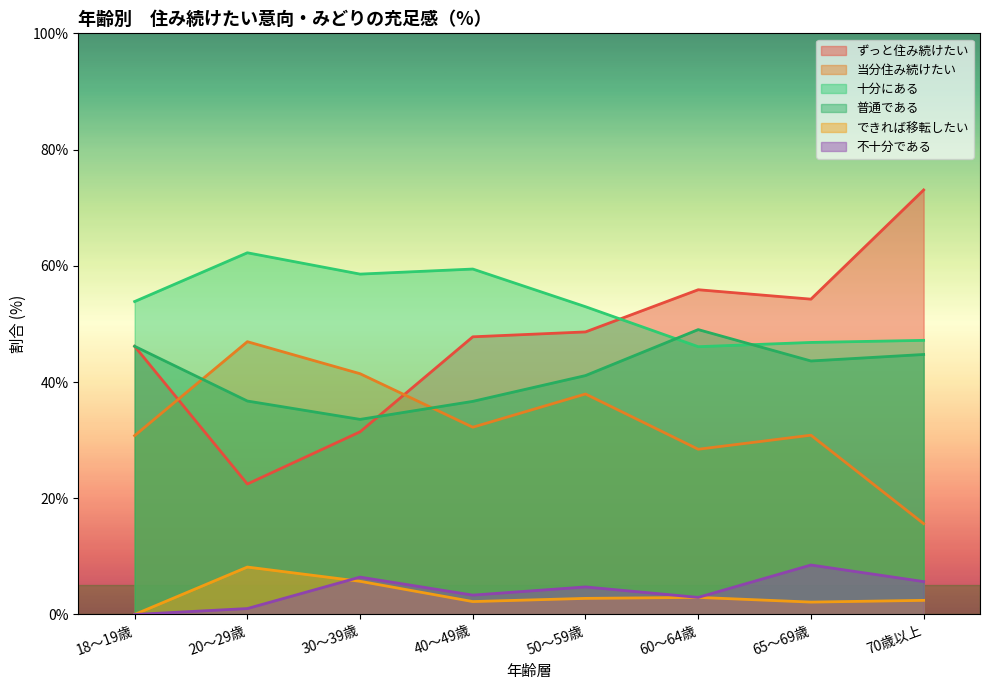

At which label is 当分住み続けたい closest to 31?

65～69歳